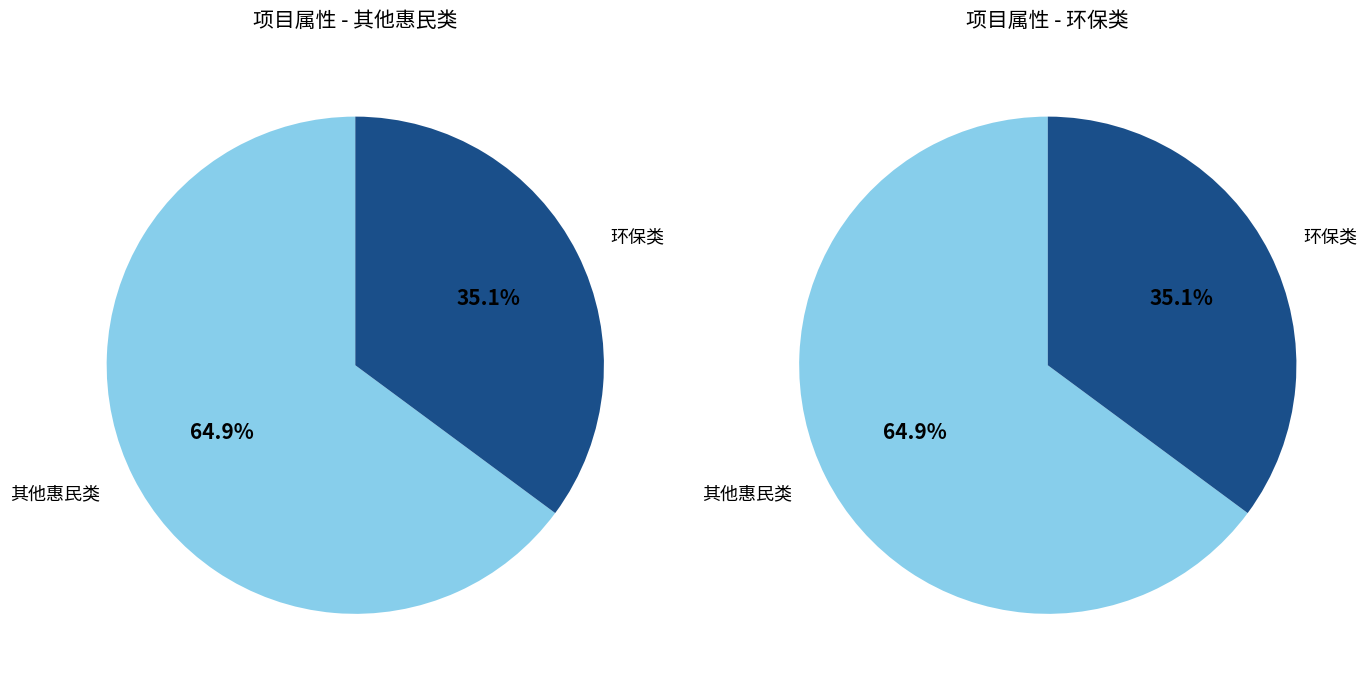

Approximately how many times larger is the value at 其他惠民类 compared to 环保类?

2.0